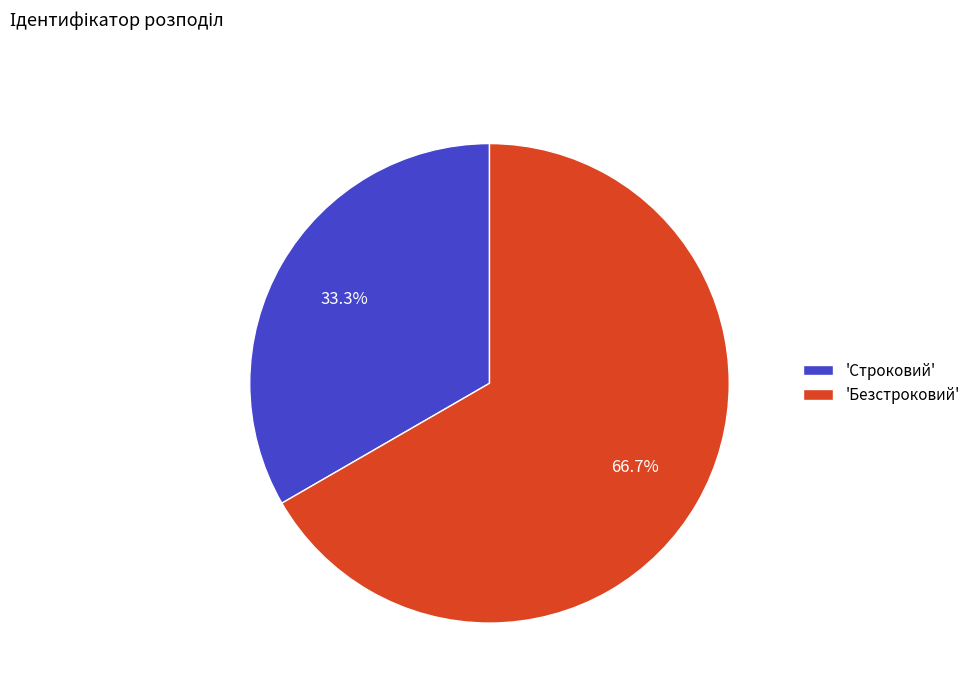

Which slice represents more than half of the pie?

'Безстроковий'